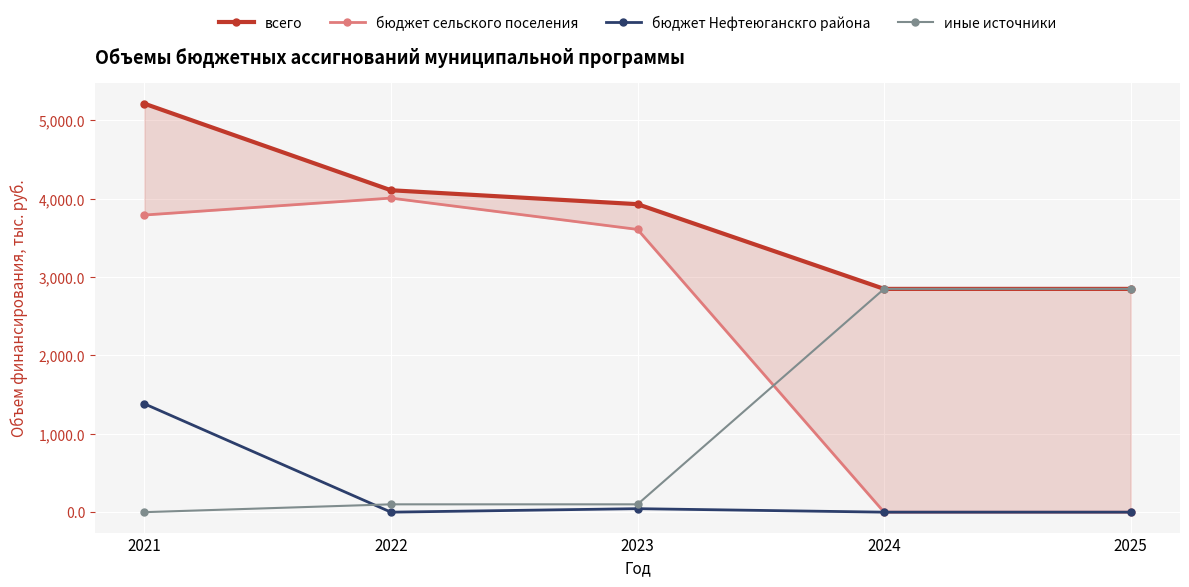

How many values in бюджет сельского поселения are above zero?

3